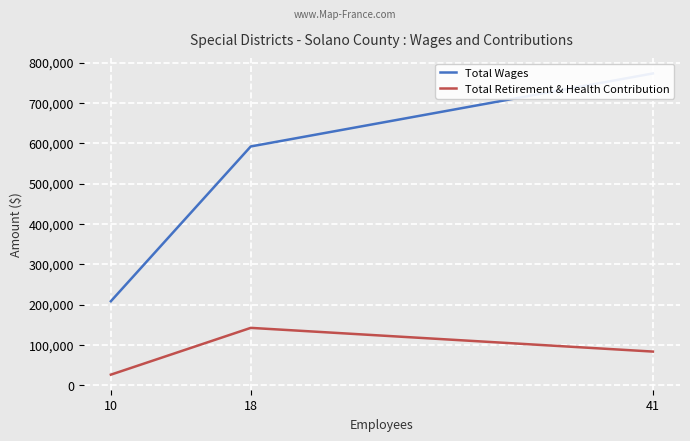

How many distinct data groups are displayed?

2